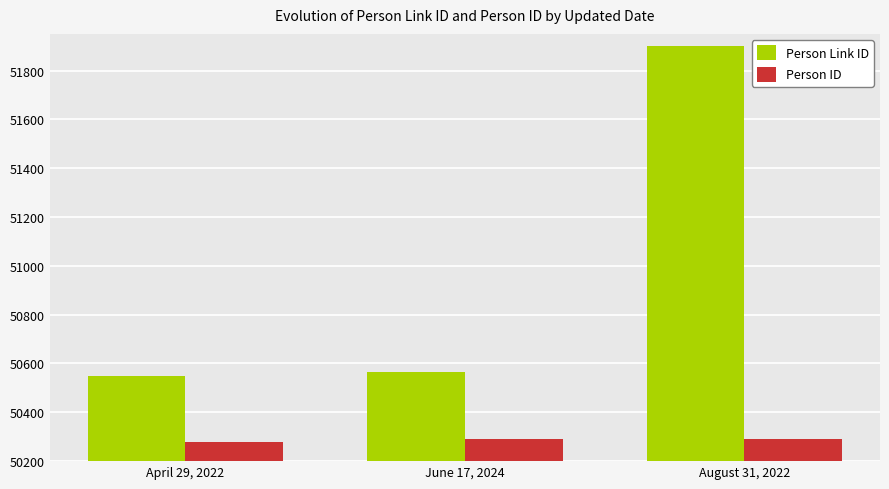

At which category is the sum across all series the highest?

August 31, 2022